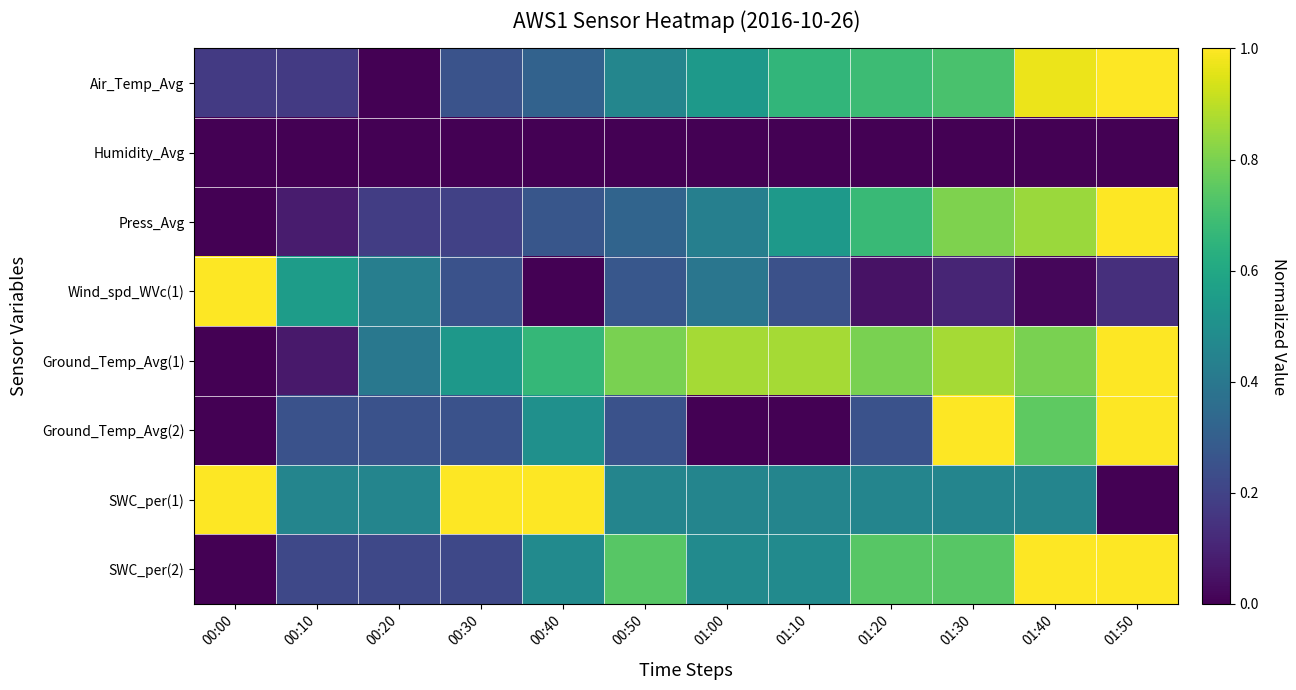

Which has a higher value, 00:10 or 00:30?

00:30